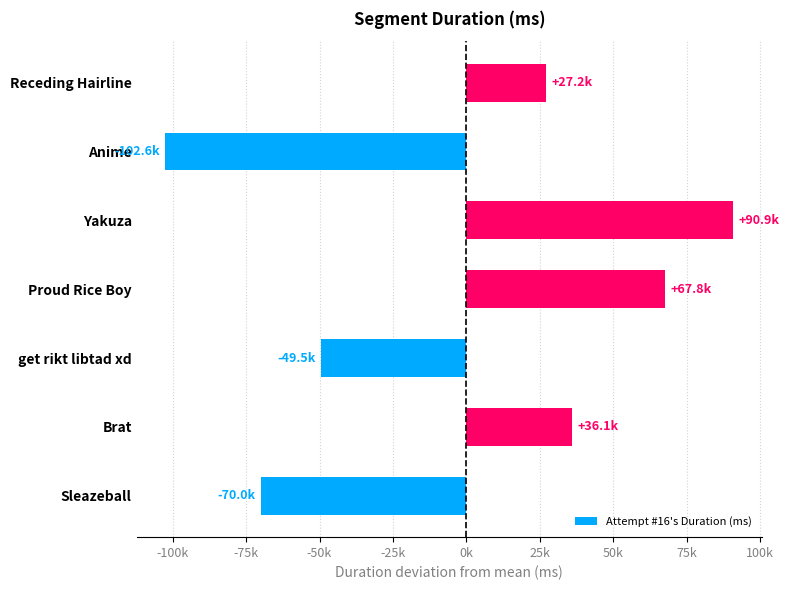

List the labels in order of value, smallest first.

Anime, Sleazeball, get rikt libtad xd, Receding Hairline, Brat, Proud Rice Boy, Yakuza